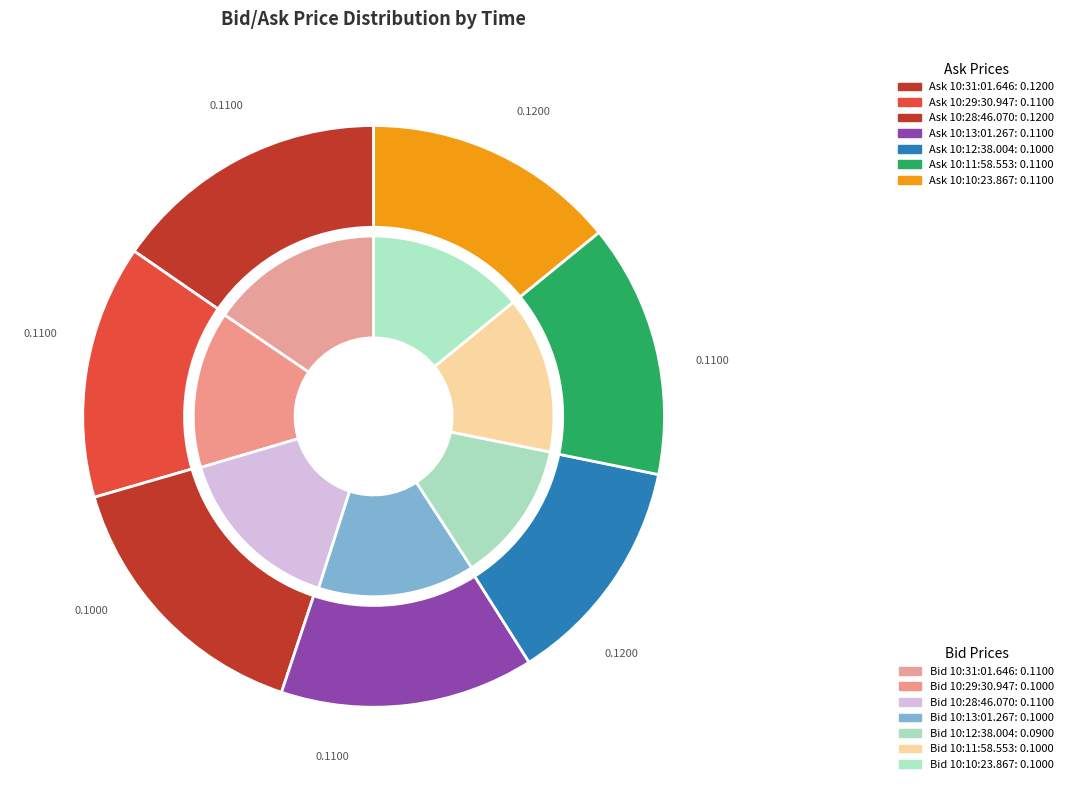

To the nearest percent, what is the average slice percentage?

14%